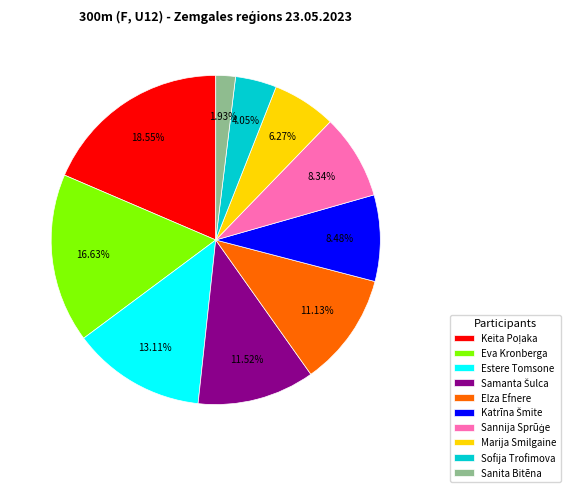

Is it true that Elza Efnere is 11% of the pie?

True